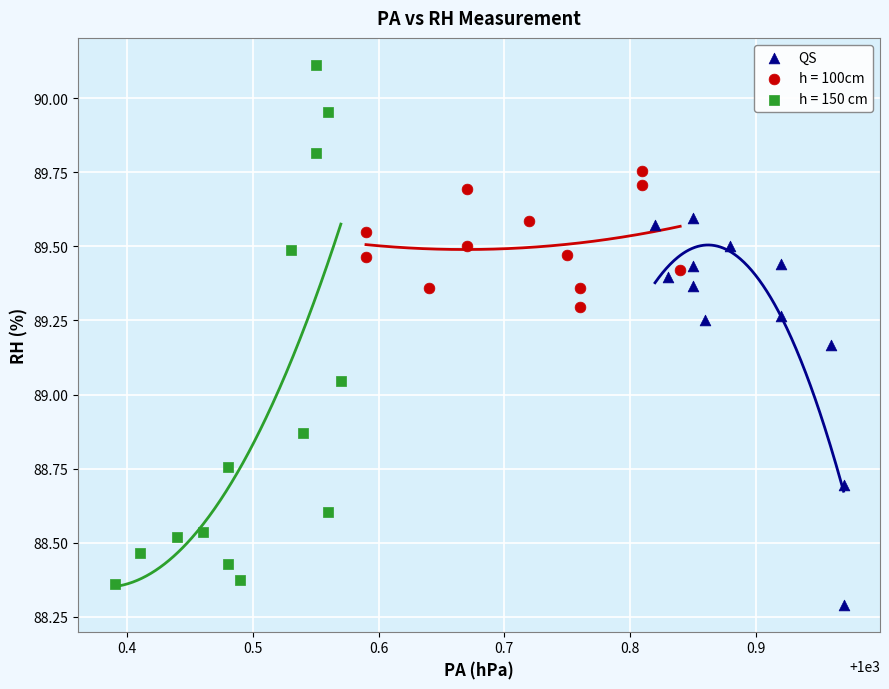

Which series has the widest spread of Y values?

h = 150 cm